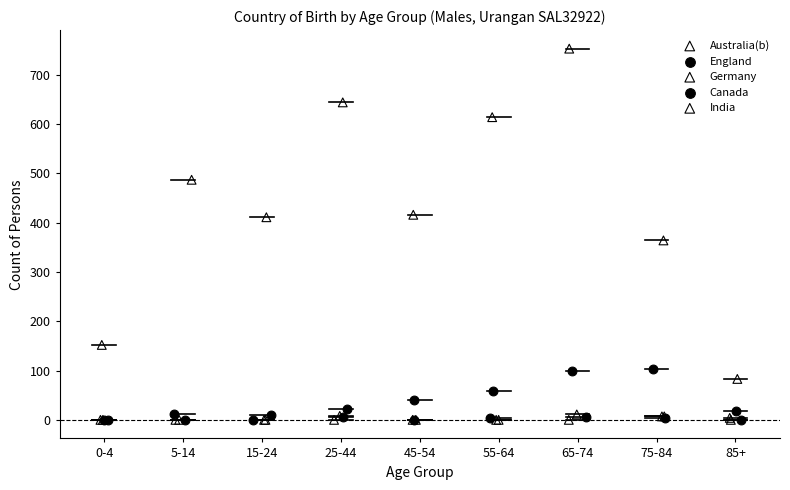

What are all the series names shown in the legend?

Australia(b), England, Germany, Canada, India